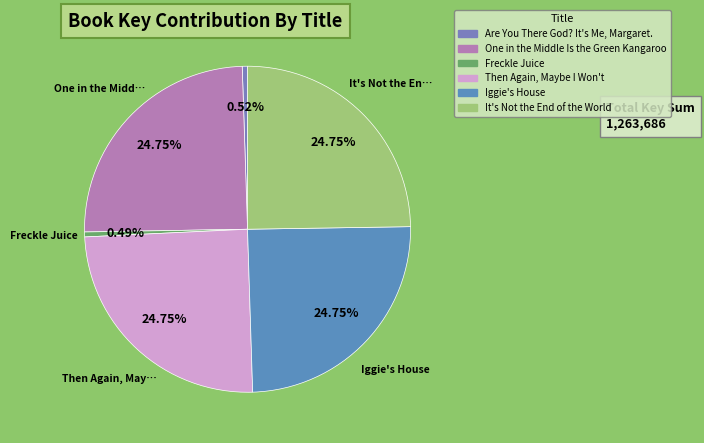

Does One in the Middle Is the Green Kangaroo represent more than half of the total?

No